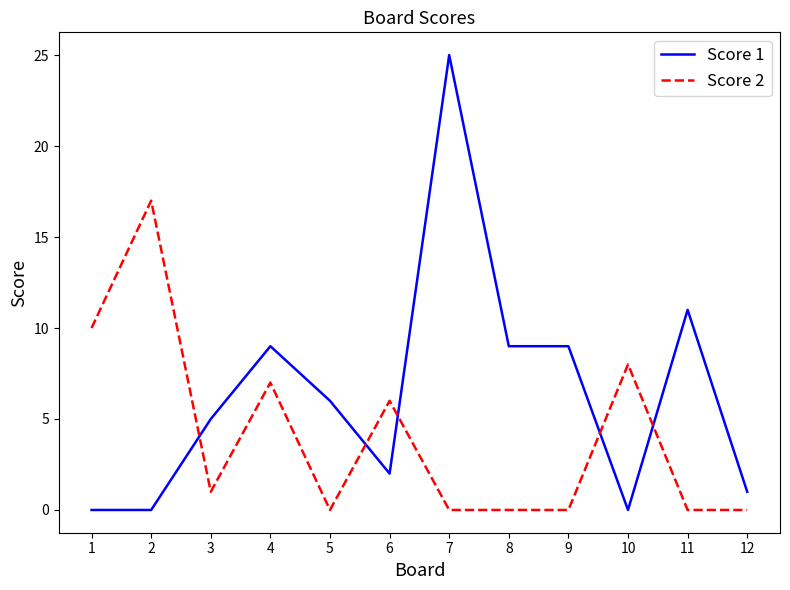

Rank the series at 1 from highest to lowest value.

Score 2, Score 1